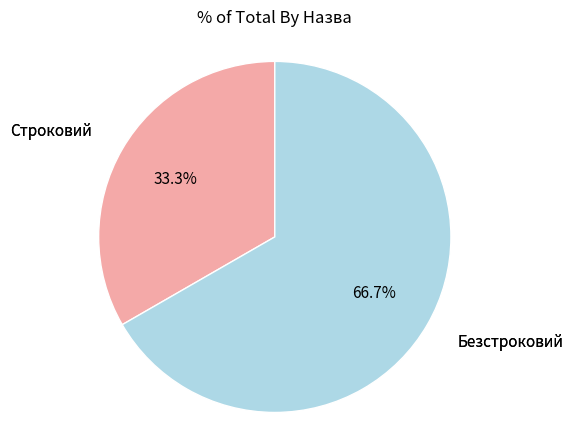

Which has a higher value, Безстроковий or Строковий?

Безстроковий